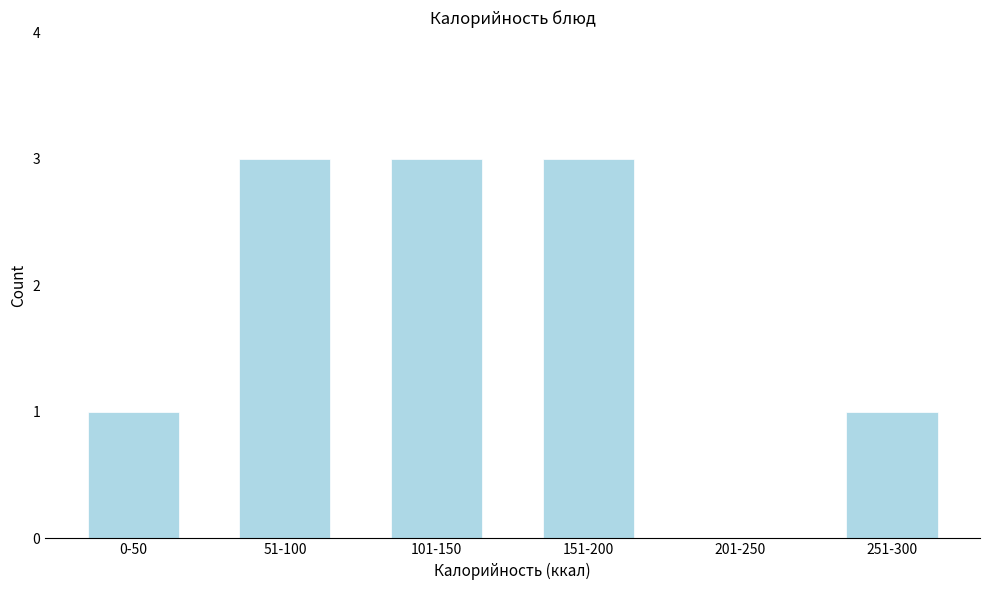

Reading right to left, extract all data points from this chart.

251-300=1	201-250=0	151-200=3	101-150=3	51-100=3	0-50=1